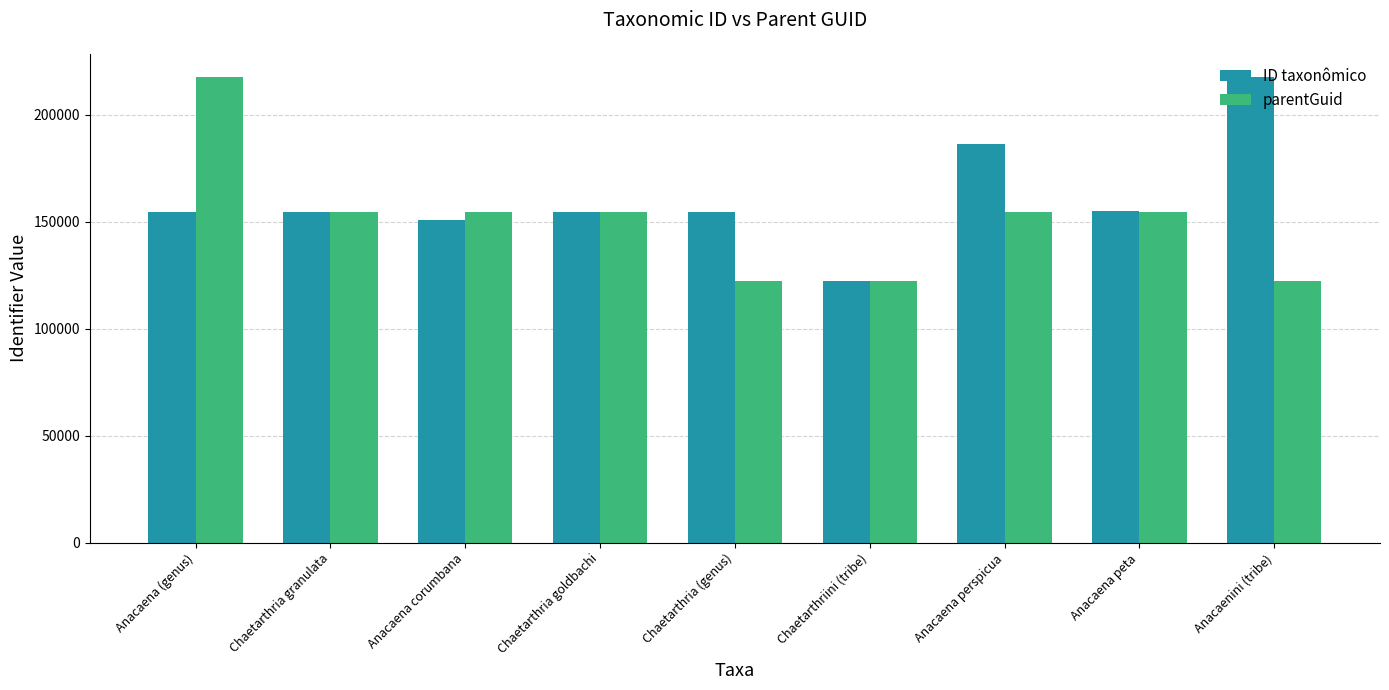

At which category is the sum across all series the highest?

Anacaena (genus)